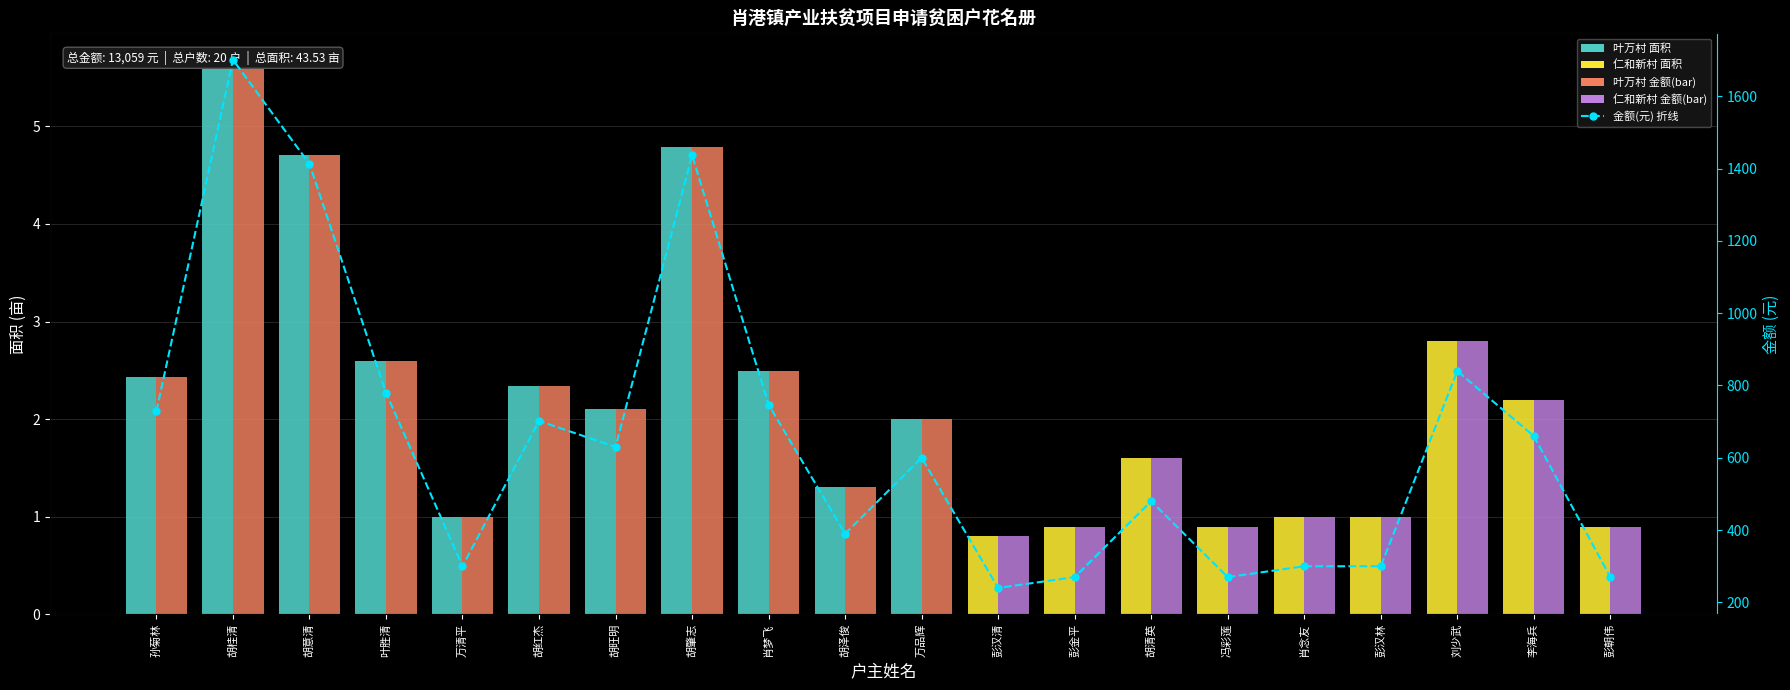

Where is 面积(亩) nearest to the value 3?

刘少武